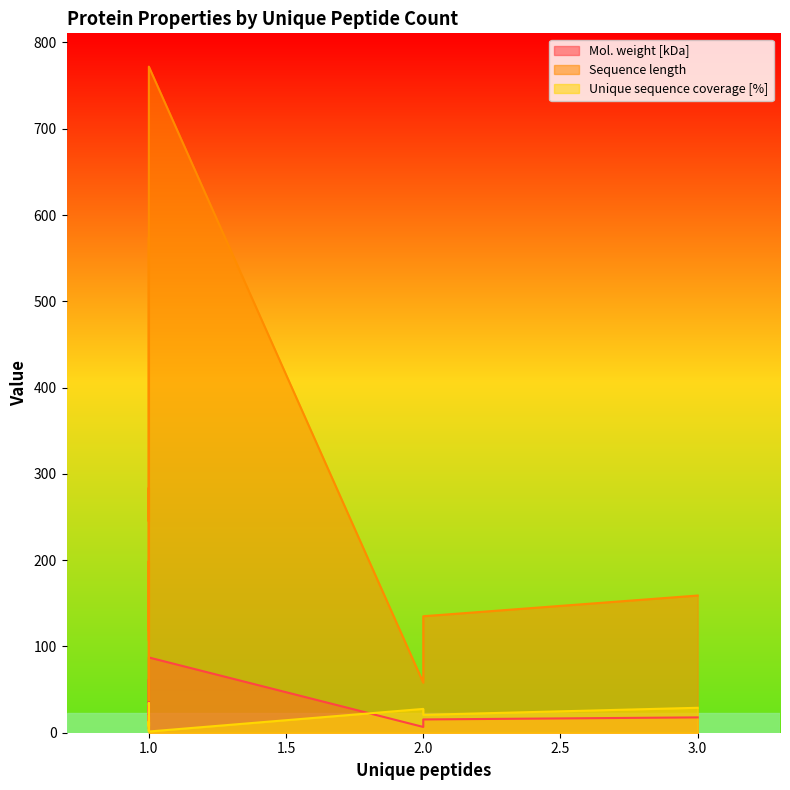

True or false: Unique sequence coverage [%] and Mol. weight [kDa] cross at least once.

True